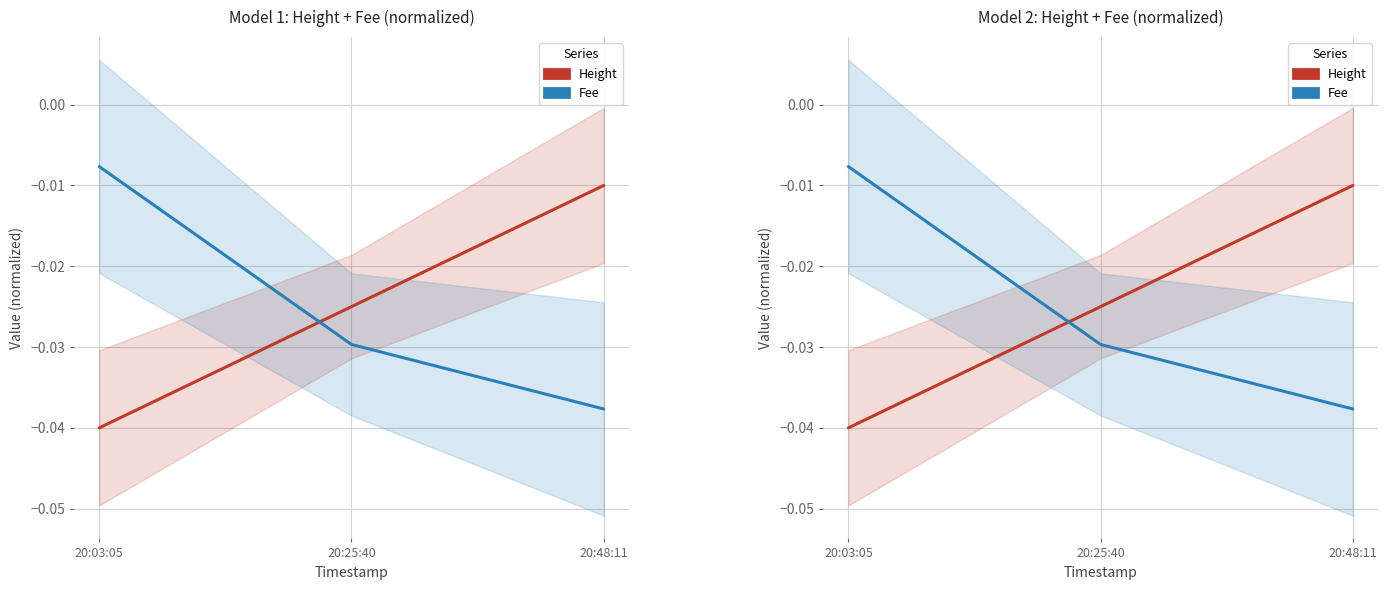

Which series has the largest total across all categories?

Height